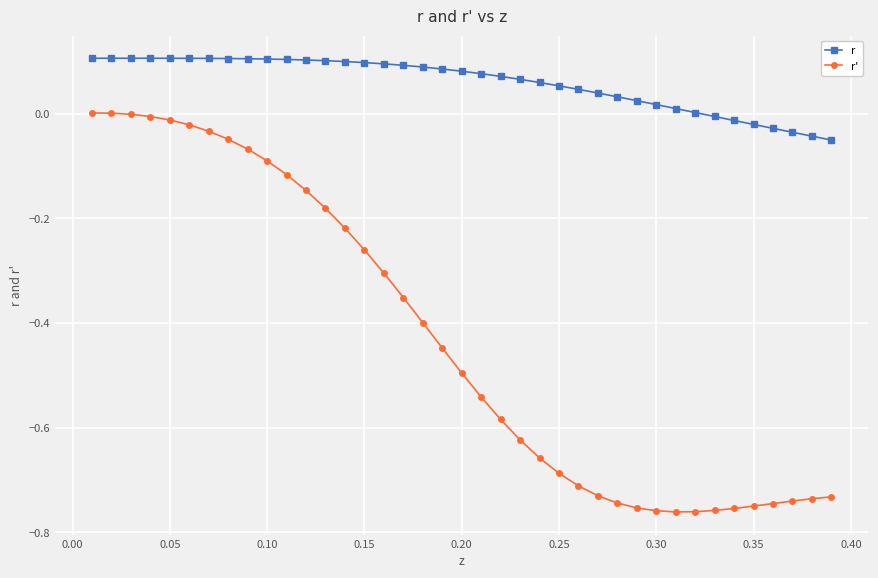

List the series in order of their peak value, lowest first.

r', r